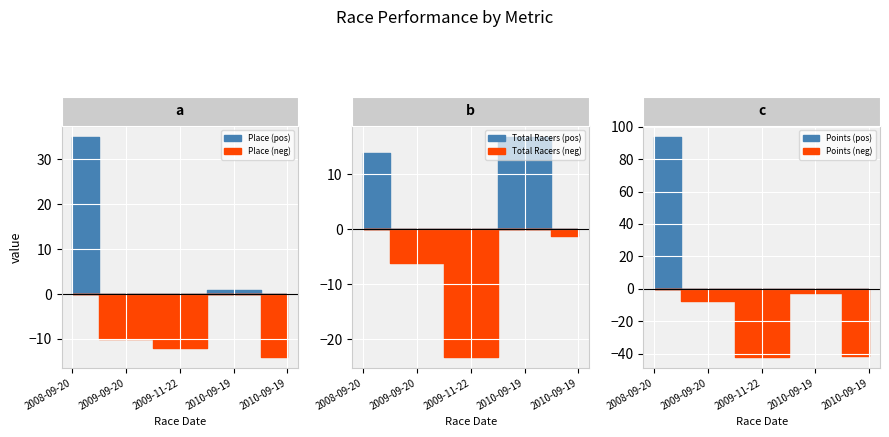

The Total Racers series shows 22.7 at 2009-11-22. True or false?

False